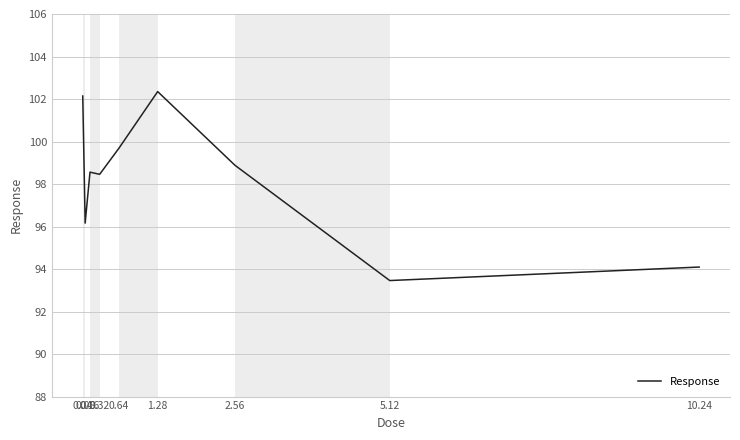

Which has a higher value, 0.04 or 0.08?

0.04